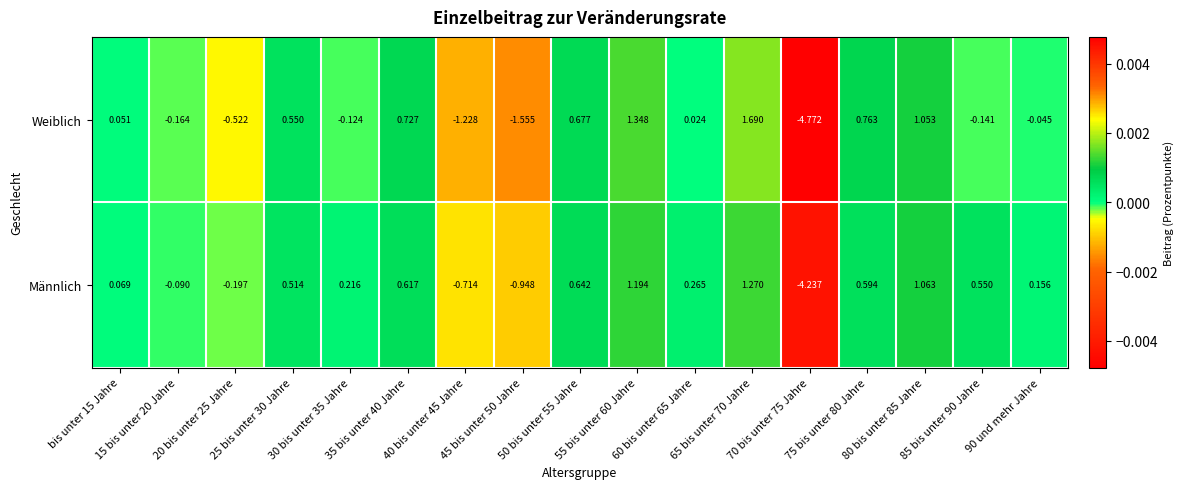

At how many categories does at least one series exceed 0?

12